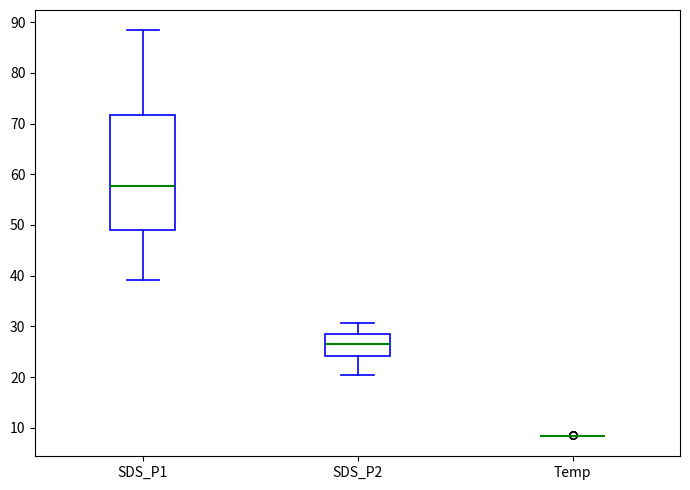

Reading left to right, transcribe this box plot: for each box, give where its median line is, the range the box spans, and where its two whiskers end, as read against the y-axis. The values are not printed on the chart, so give them approximately, as read against the axis.

SDS_P1: median 58, box 49 to 72, whiskers 39 to 88
SDS_P2: median 27, box 24 to 29, whiskers 20 to 31
Temp: box collapsed to a line at 8, whiskers 8 to 8